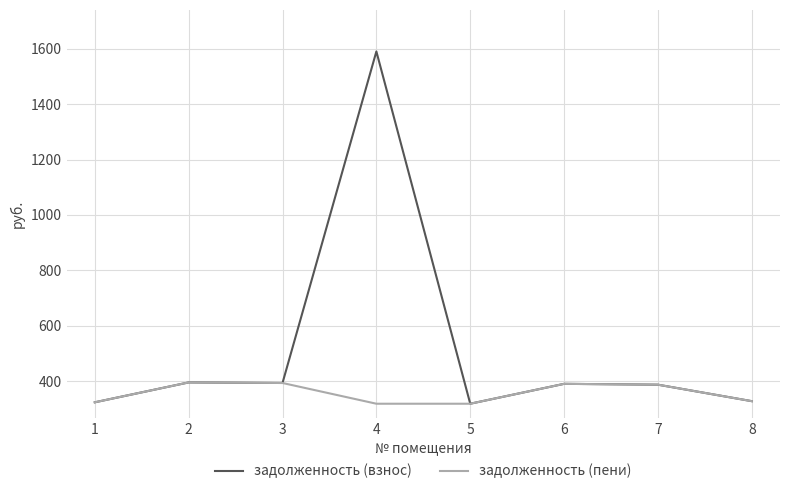

The value of задолженность (взнос) at 7 is 137.9. True or false?

False